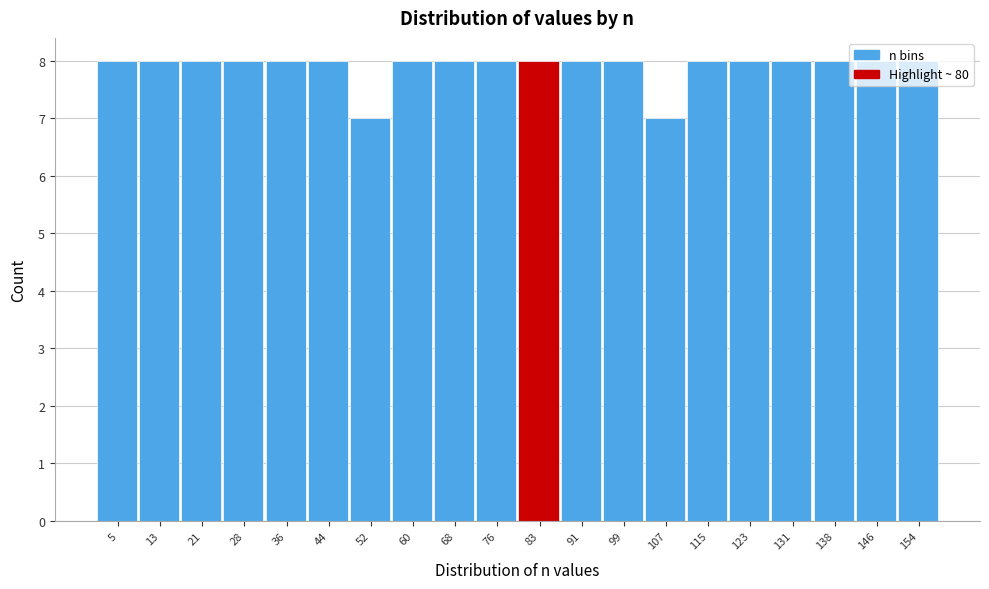

What is the height of the bar covering 40 to 48 on the x-axis? Neither the bar edges nor the heights are printed on the chart, so give them approximately, as read against the axes.

8